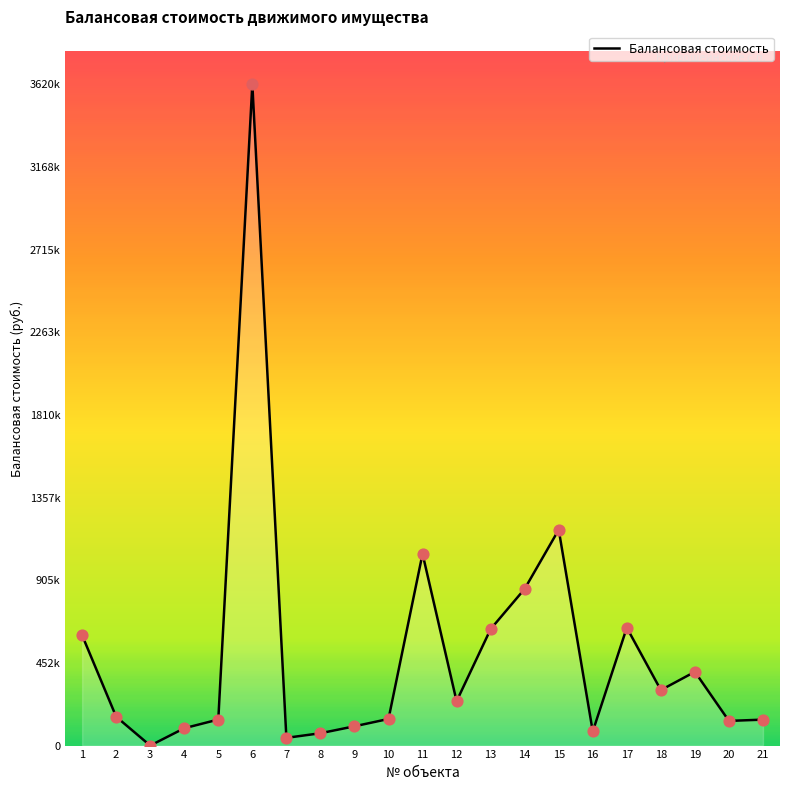

Which has a higher value, 3 or 11?

11